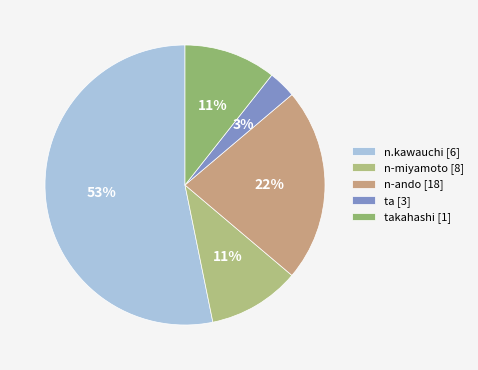

Which category has the smallest portion of the pie?

ta [3]